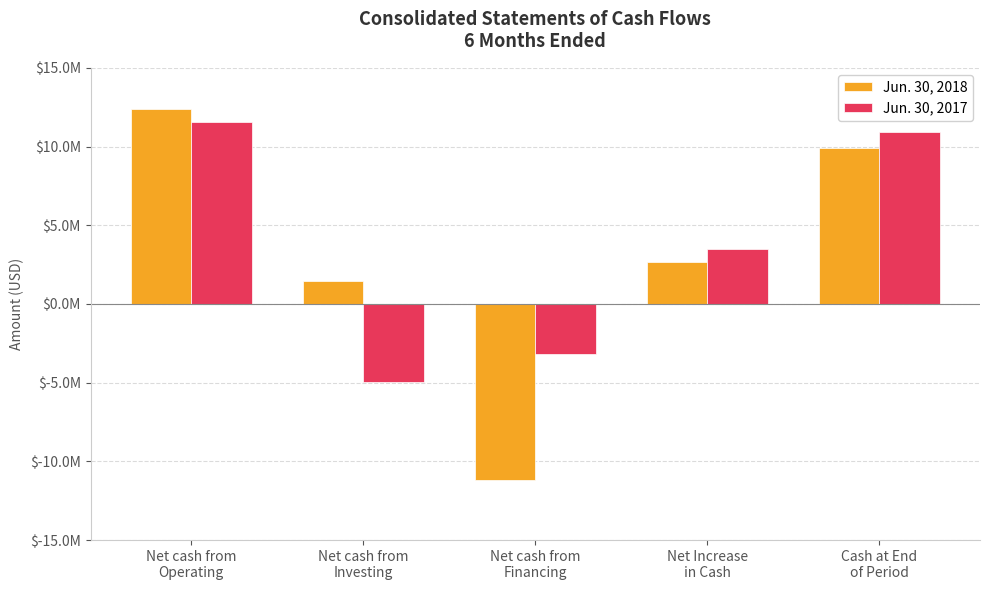

Which category has the lowest value in the Jun. 30, 2018 series?

Net cash from
Financing